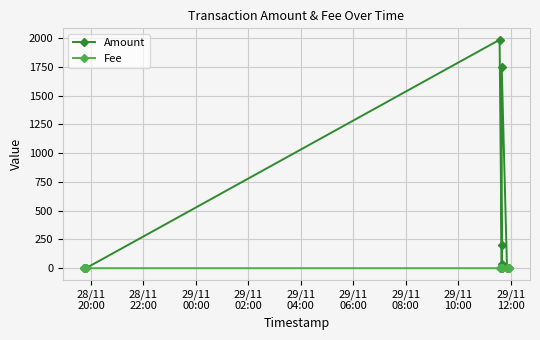

Which series has the largest total across all categories?

Amount